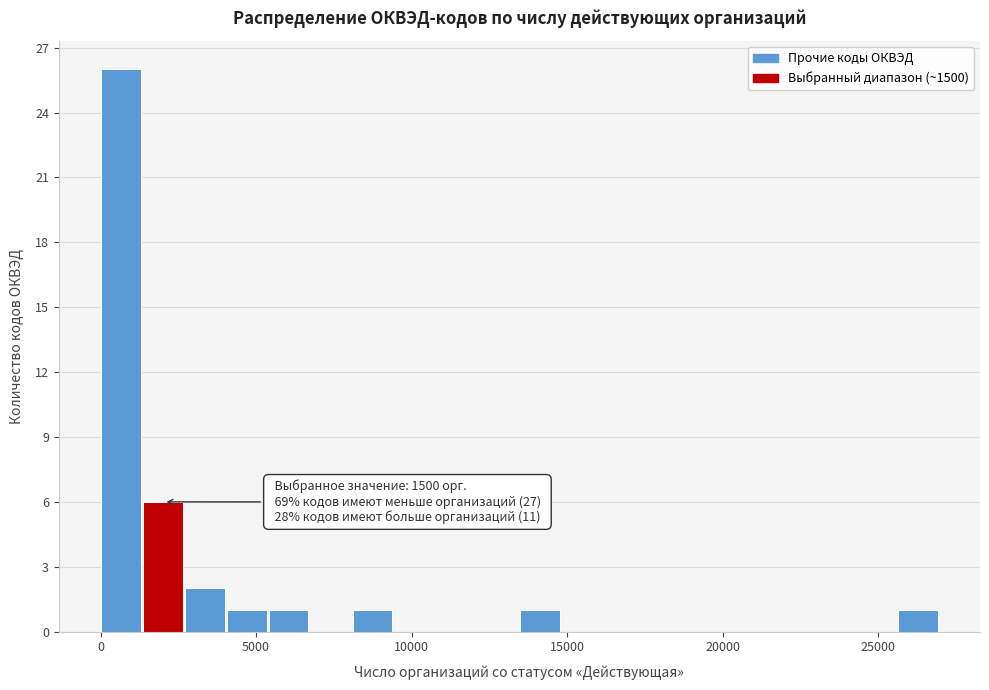

Around what value on the x-axis is the tallest bar? Give the approximate position of its centre, as read against the axis.

500